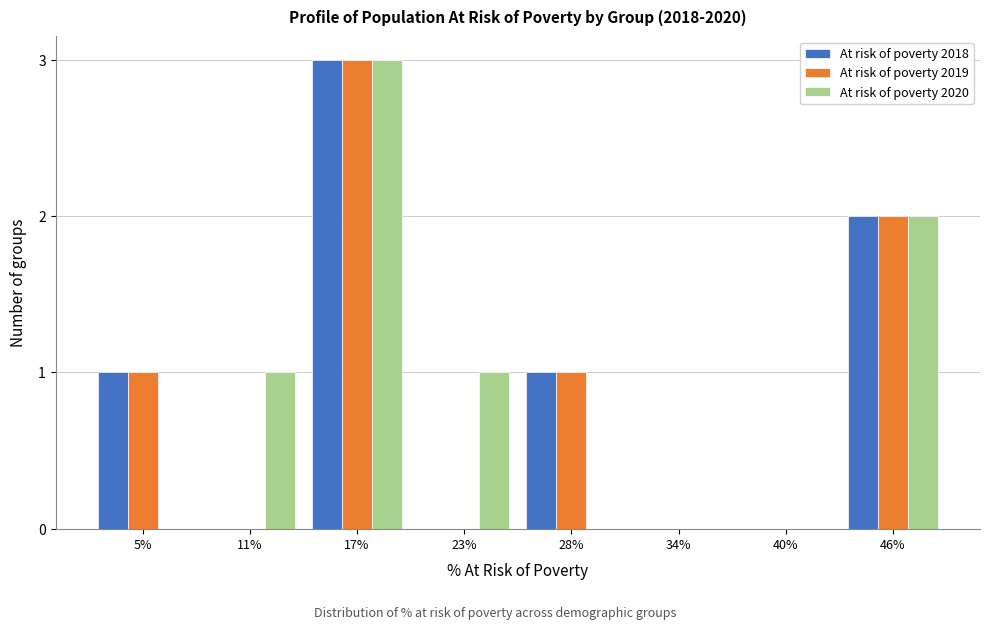

Reading left to right, what are all the values shown in this chart?

At risk of poverty 2018: 5%=1	11%=0	17%=3	23%=0	28%=1	34%=0	40%=0	46%=2
At risk of poverty 2019: 5%=1	11%=0	17%=3	23%=0	28%=1	34%=0	40%=0	46%=2
At risk of poverty 2020: 5%=0	11%=1	17%=3	23%=1	28%=0	34%=0	40%=0	46%=2